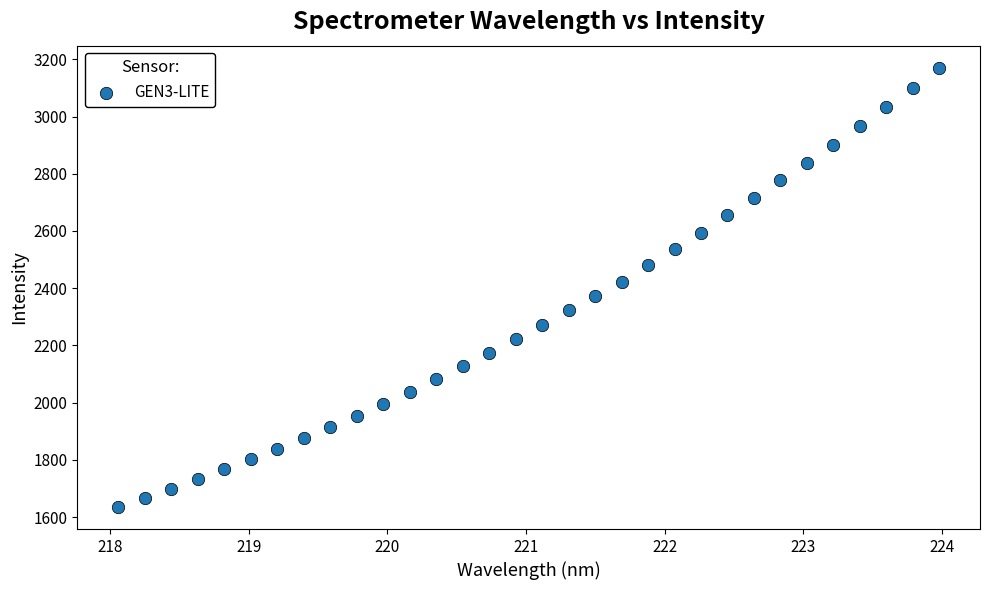

What is the range of X values (max minus min)?

5.9